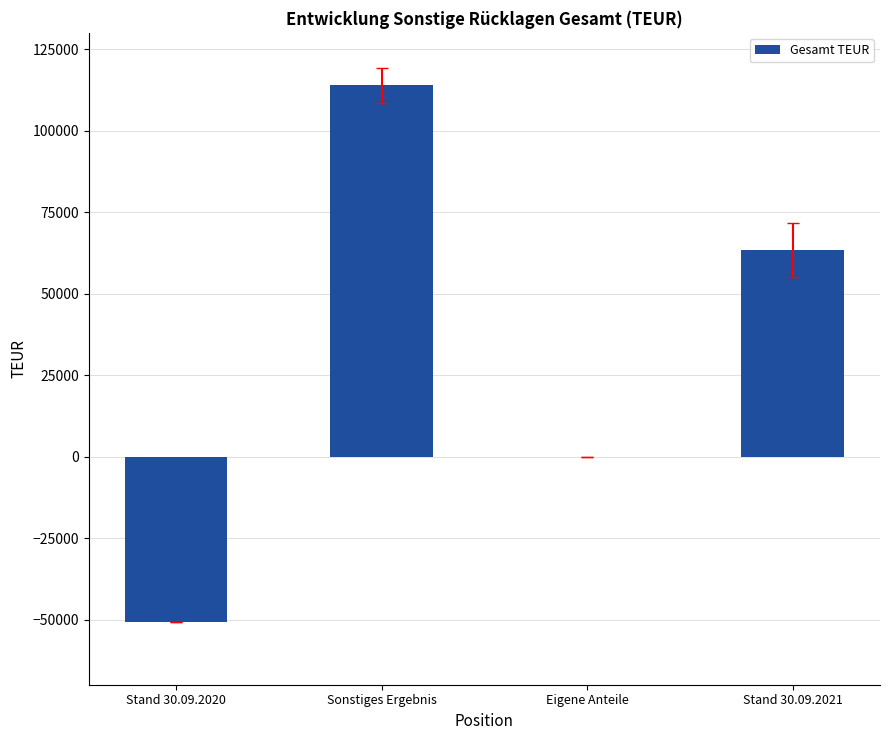

At which category does the chart reach its peak across all series?

Sonstiges Ergebnis